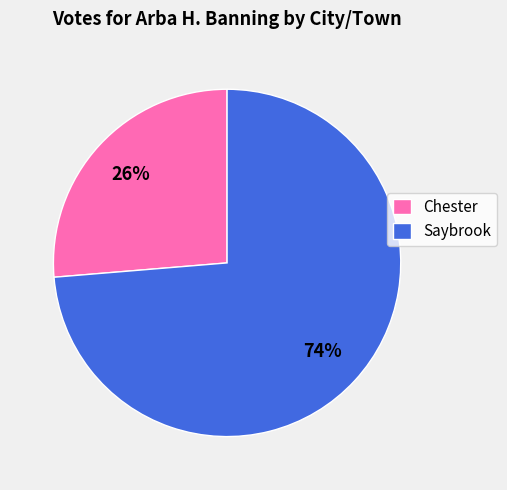

How many segments does this pie chart have?

2